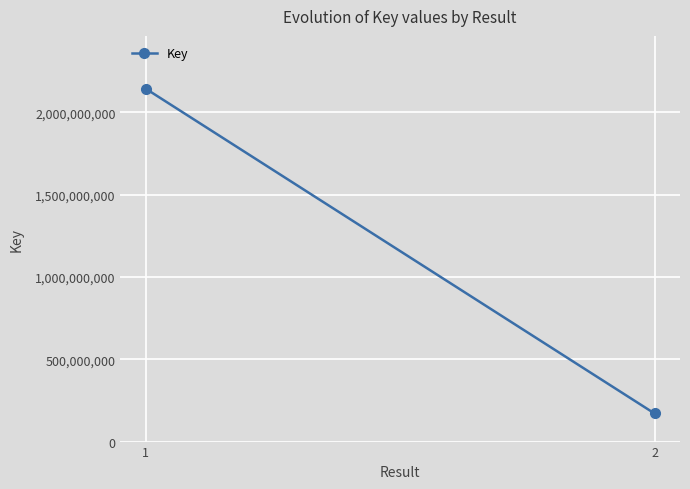

What value does the data have at 2, to the nearest 100?

170557500